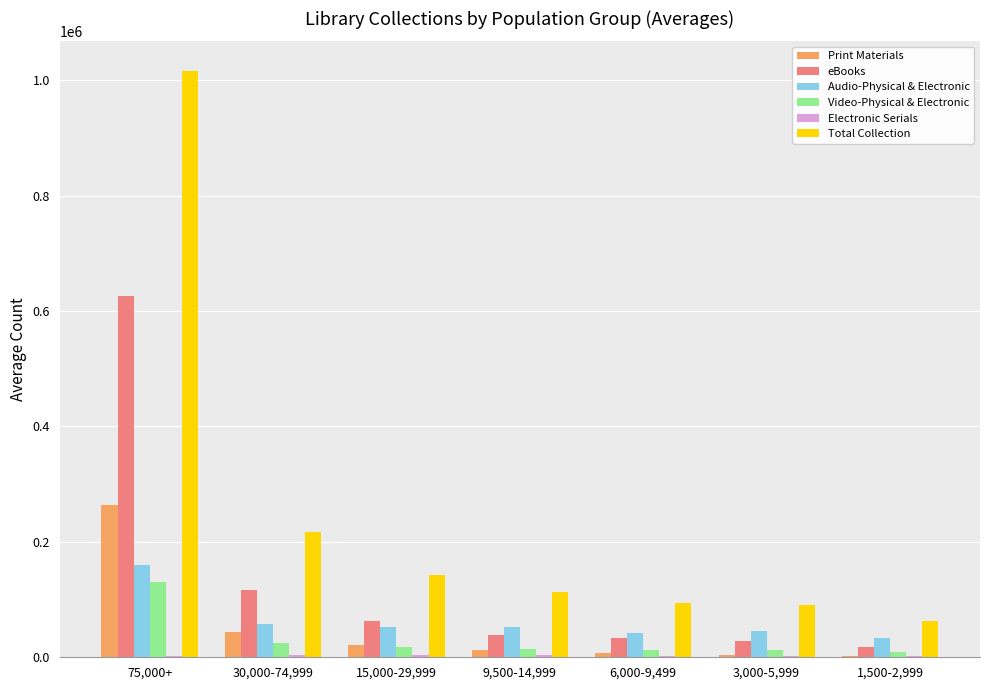

Which series has the largest range (max minus min)?

Total Collection